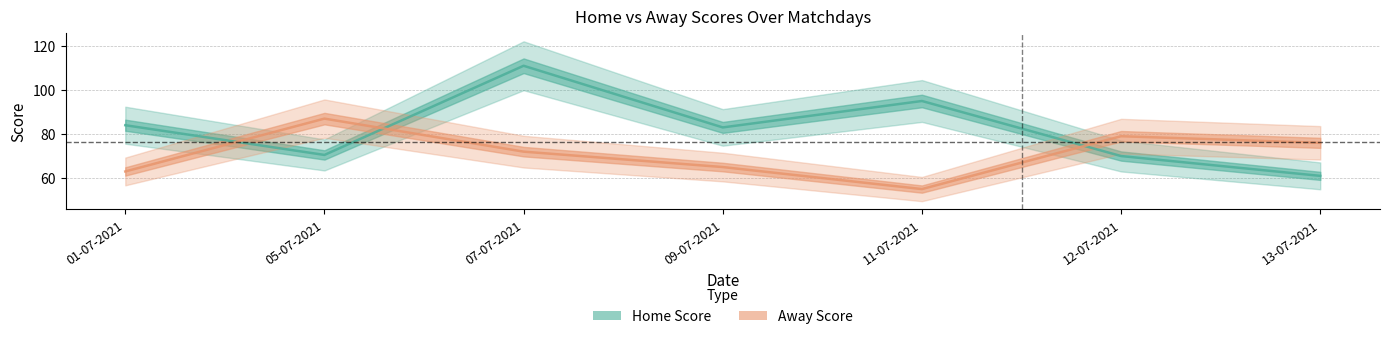

After their last crossing, which series has the higher values: Home Score or Away Score?

Away Score